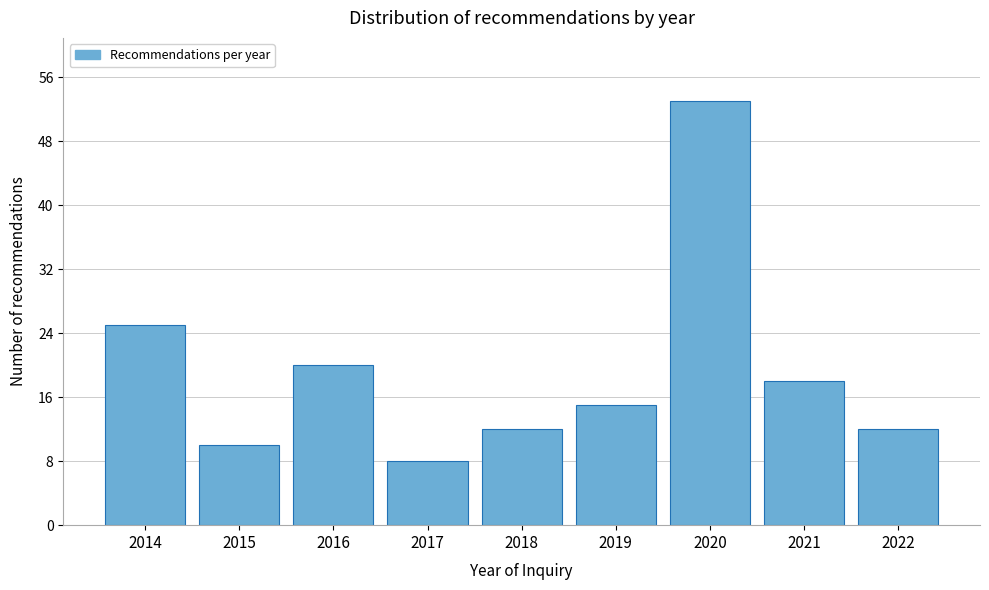

Reading right to left, list all the values displayed in this chart.

2022=12	2021=18	2020=53	2019=15	2018=12	2017=8	2016=20	2015=10	2014=25